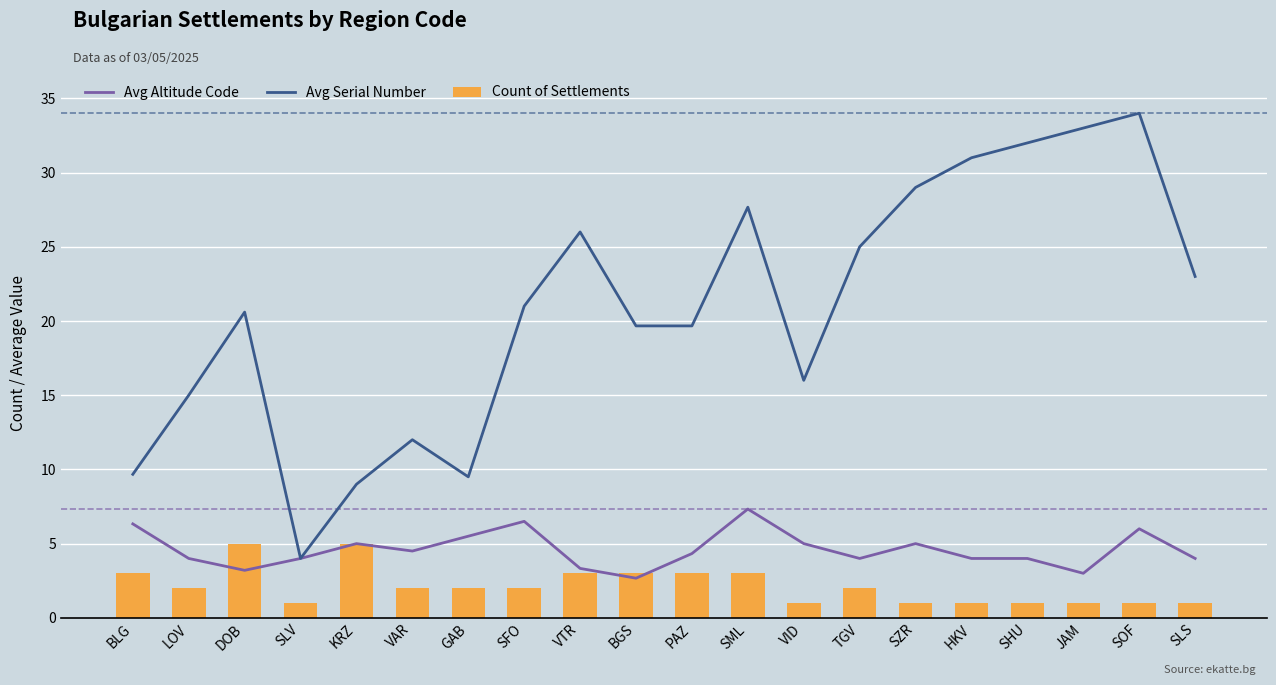

Read the Avg Altitude Code value at SML.

7.3